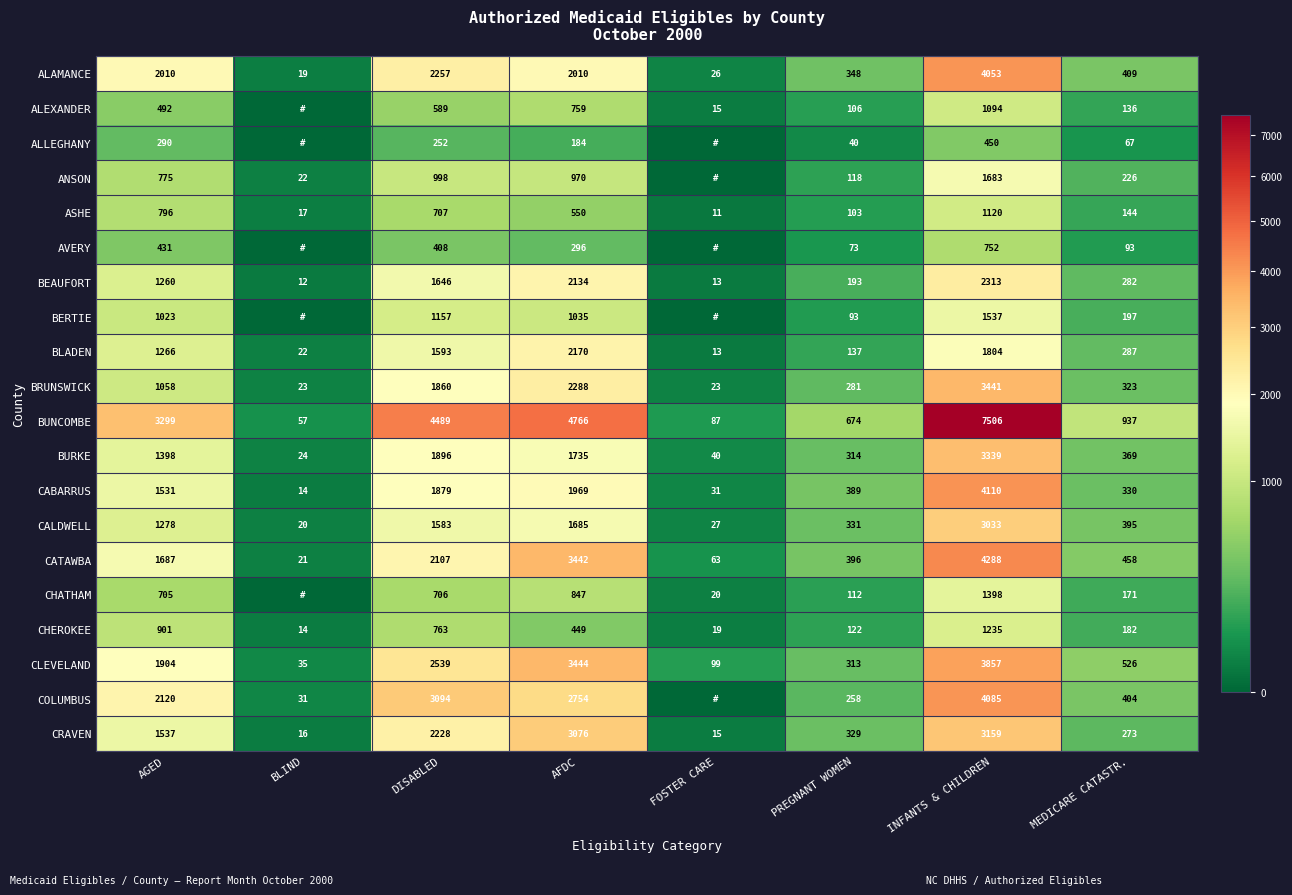

True or false: BLADEN has a value of 93 at PREGNANT WOMEN.

False